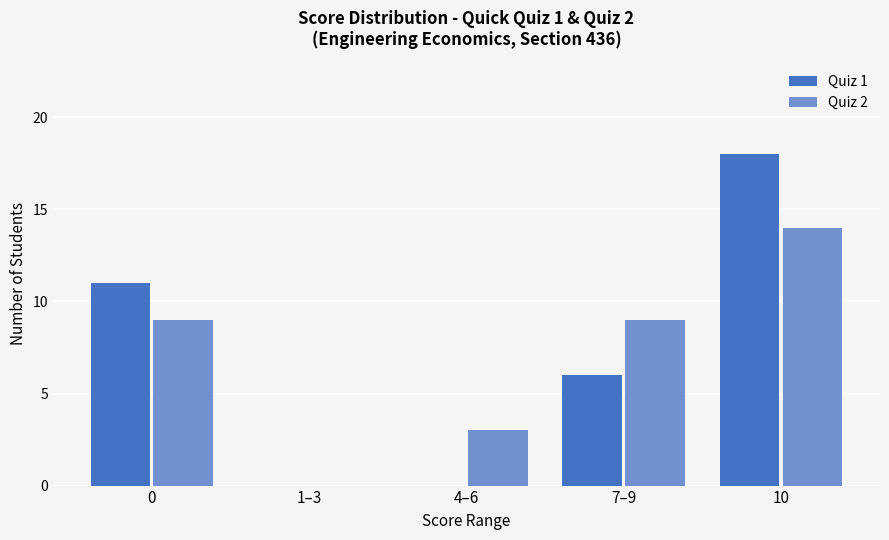

True or false: Quiz 1 has a value of 6 at 7–9.

True